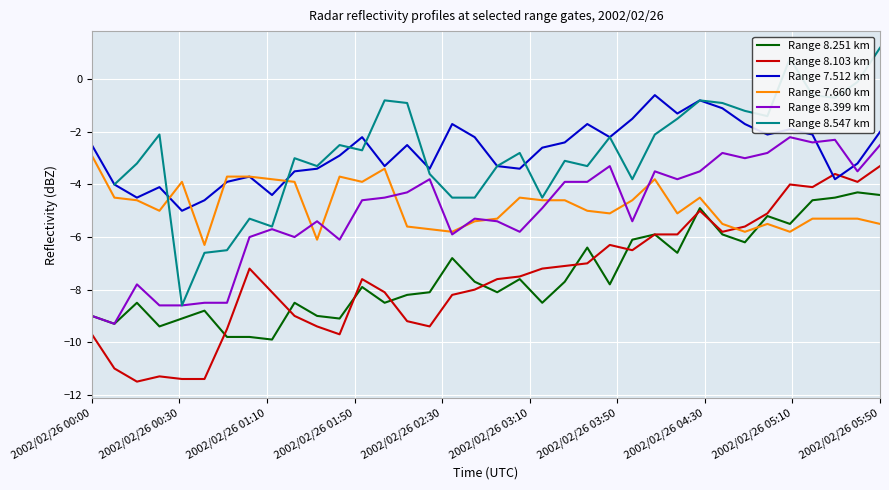

How many lines are shown in the chart?

6